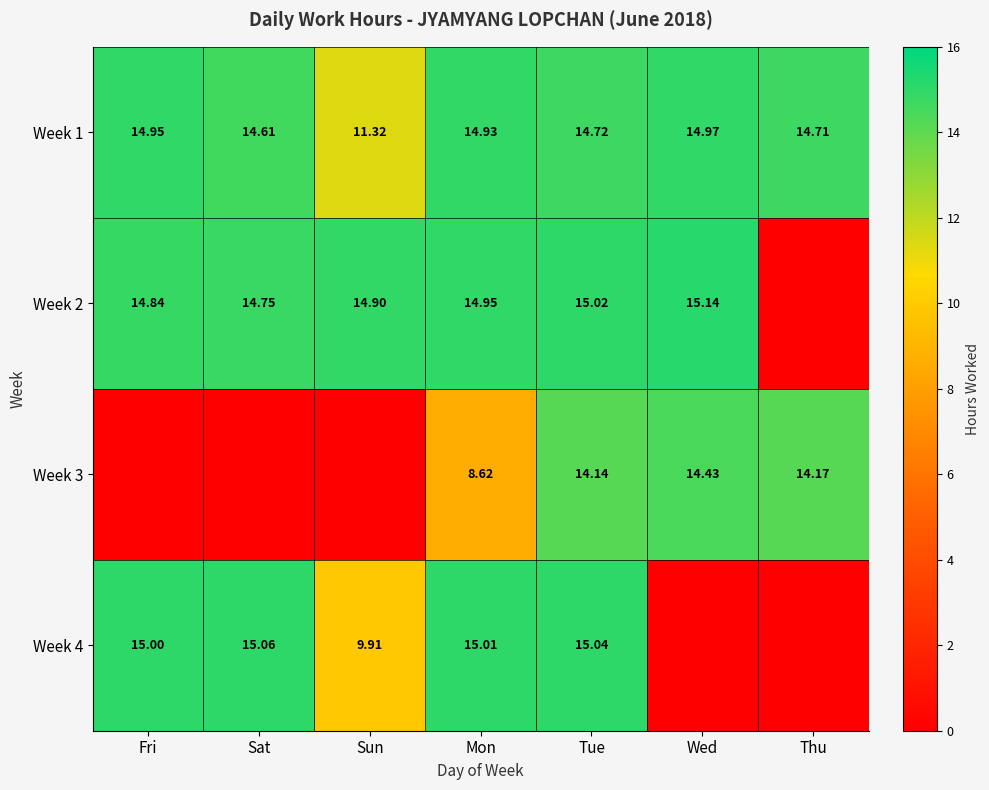

Which has a higher value, Fri or Wed?

Wed